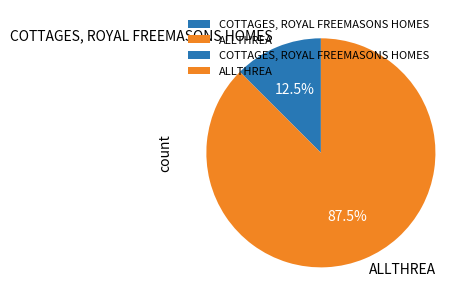

What is the smallest slice in the pie chart?

COTTAGES, ROYAL FREEMASONS HOMES